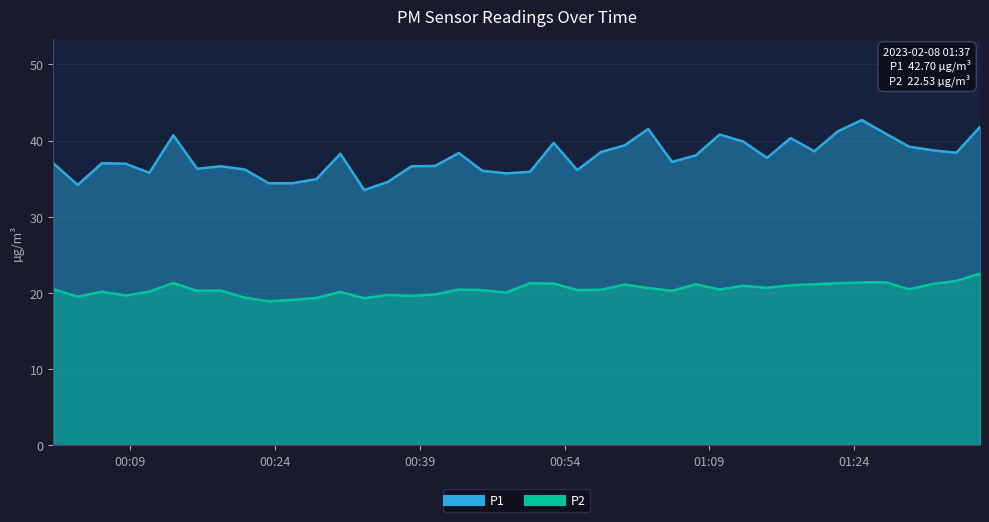

Is the value of P1 at 2023-02-08T00:33:13 greater than the value of P2 at 2023-02-08T00:28:15?

Yes